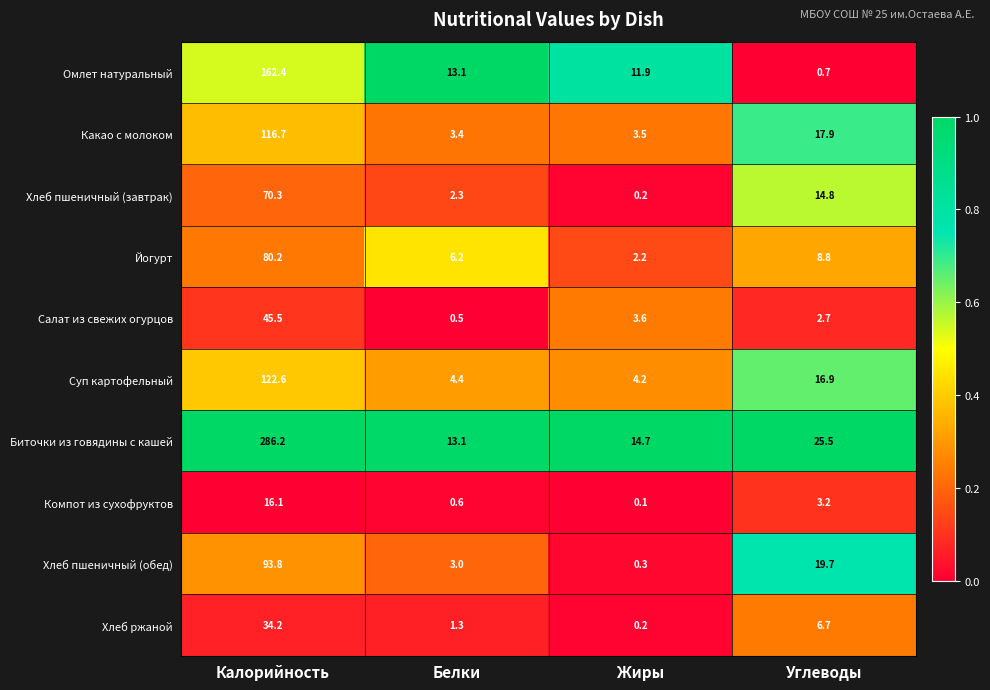

Where does the Омлет натуральный series first go above 13?

Калорийность